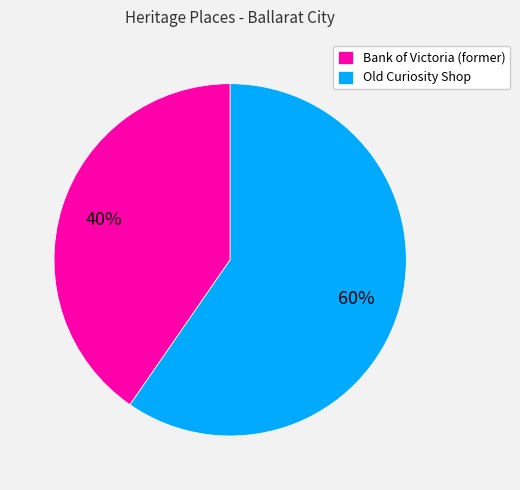

To the nearest percent, what portion does Bank of Victoria (former) represent?

40%